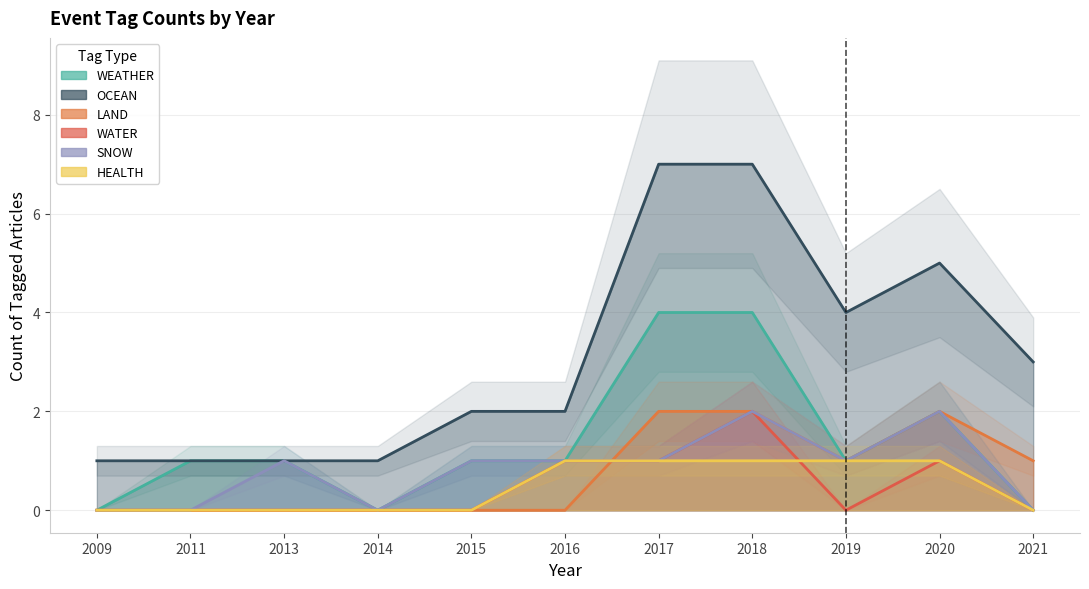

Which category has the highest value in the WEATHER series?

2017